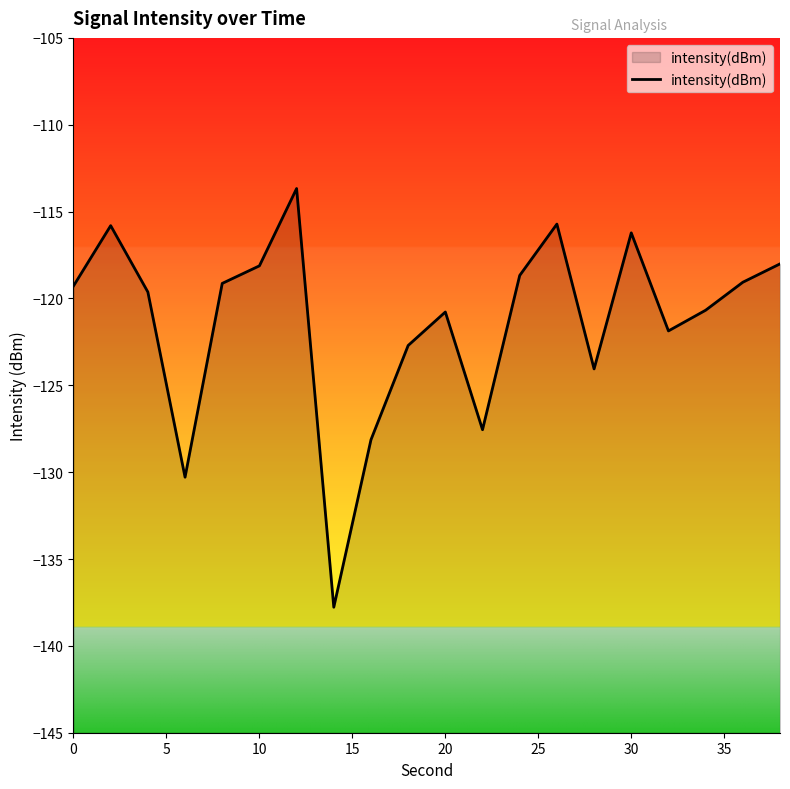

What is the value of the 2nd point from the left?

-115.8